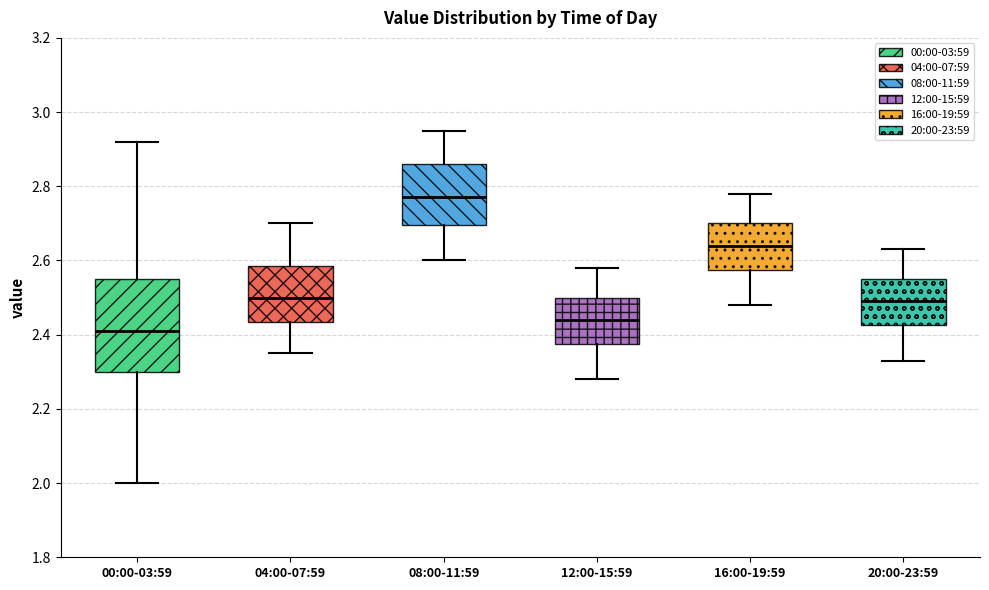

Reading left to right, read every box against the y-axis: the position of its median line, the range the box covers, and the ends of its whiskers. The values are not printed on the chart, so give them approximately, as read against the axis.

00:00-03:59: median 2.42, box 2.30 to 2.56, whiskers 2.00 to 2.92
04:00-07:59: median 2.50, box 2.44 to 2.58, whiskers 2.36 to 2.70
08:00-11:59: median 2.78, box 2.70 to 2.86, whiskers 2.60 to 2.96
12:00-15:59: median 2.44, box 2.38 to 2.50, whiskers 2.28 to 2.58
16:00-19:59: median 2.64, box 2.58 to 2.70, whiskers 2.48 to 2.78
20:00-23:59: median 2.50, box 2.42 to 2.56, whiskers 2.34 to 2.64